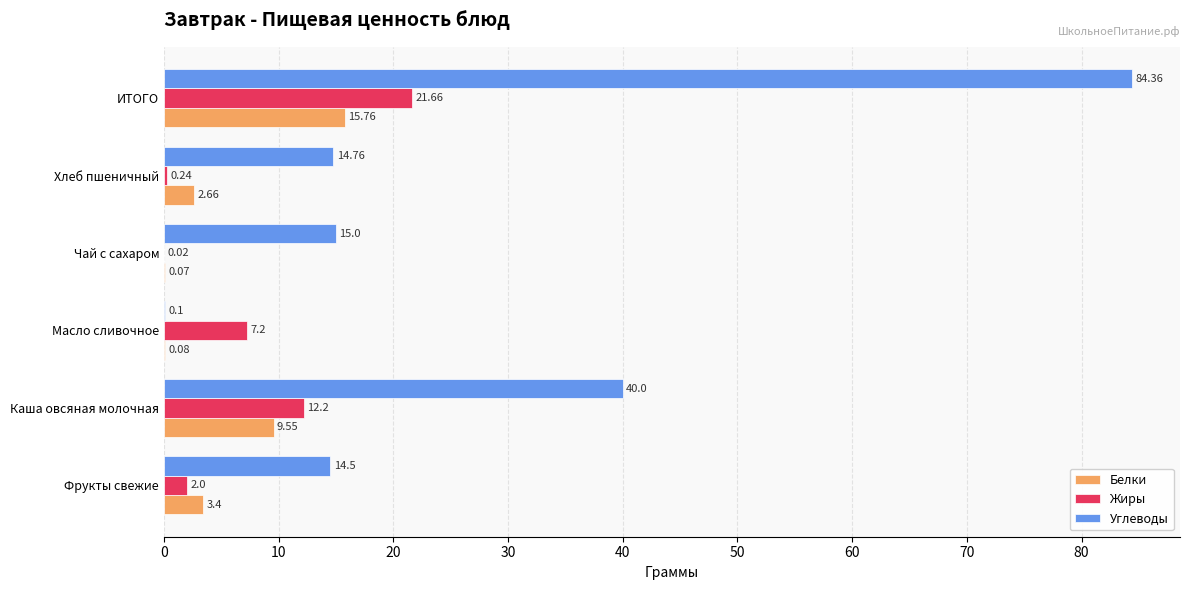

At which category does the chart reach its peak across all series?

ИТОГО